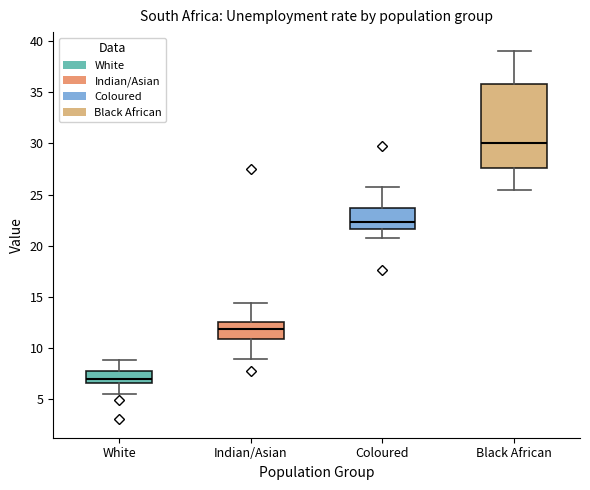

Comparing the boxes themselves (not the whiskers), which one is the tallest?

Black African